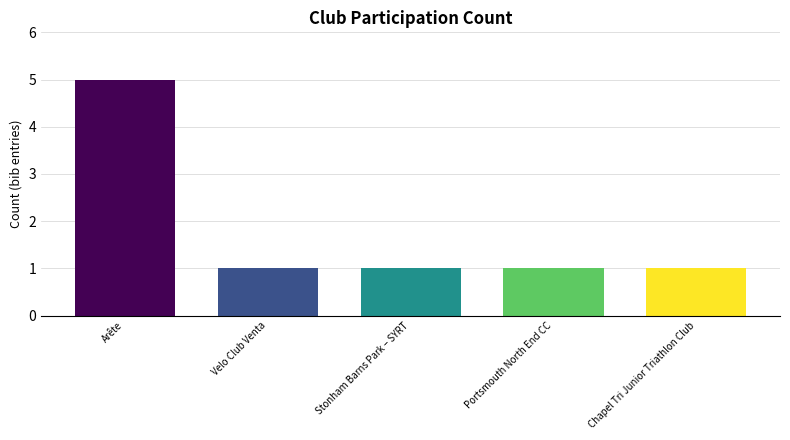

What is the maximum value shown in the chart?

5